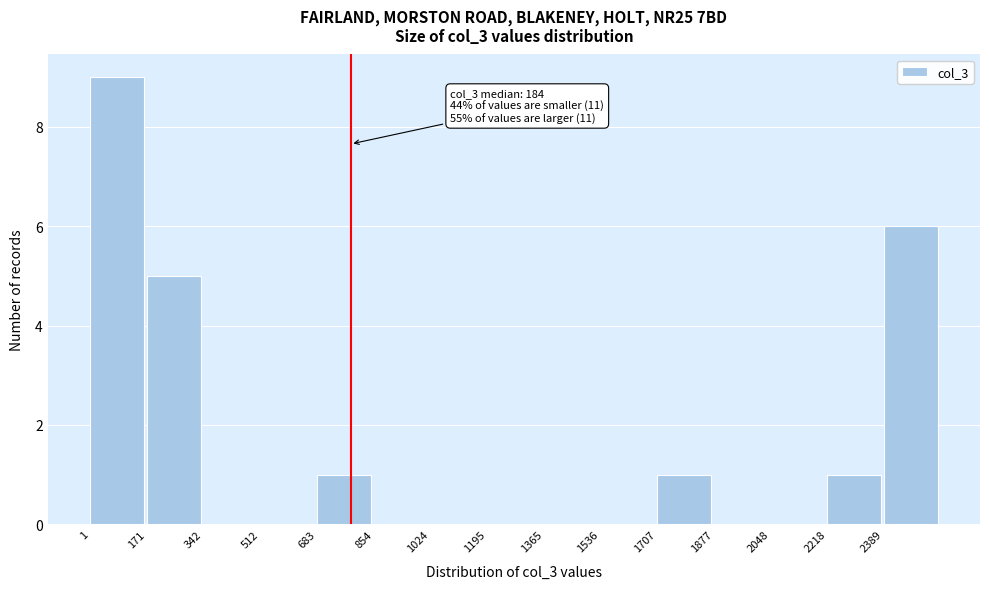

Which range on the x-axis has the tallest bar?

0 to 180